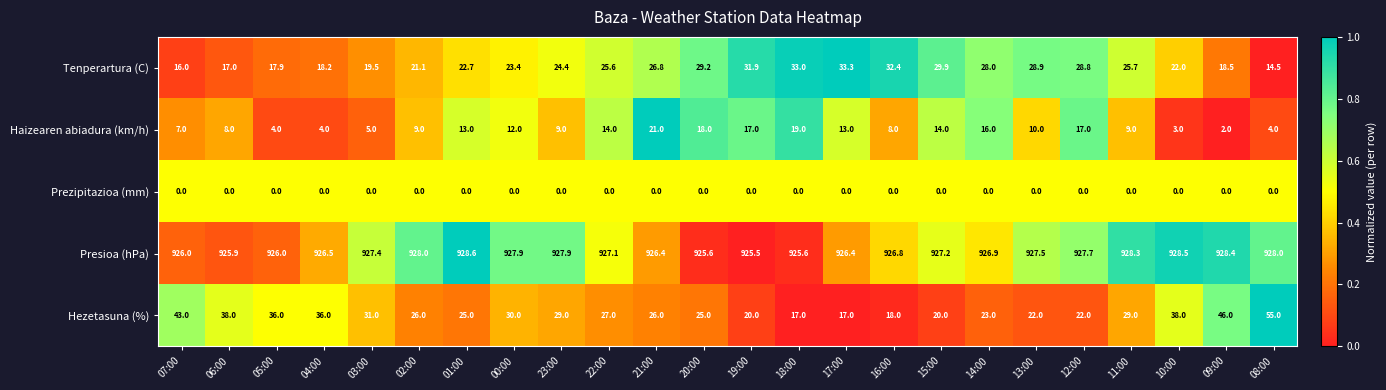

Is it true that Tenperartura (C) equals 25.7 at 11:00?

True